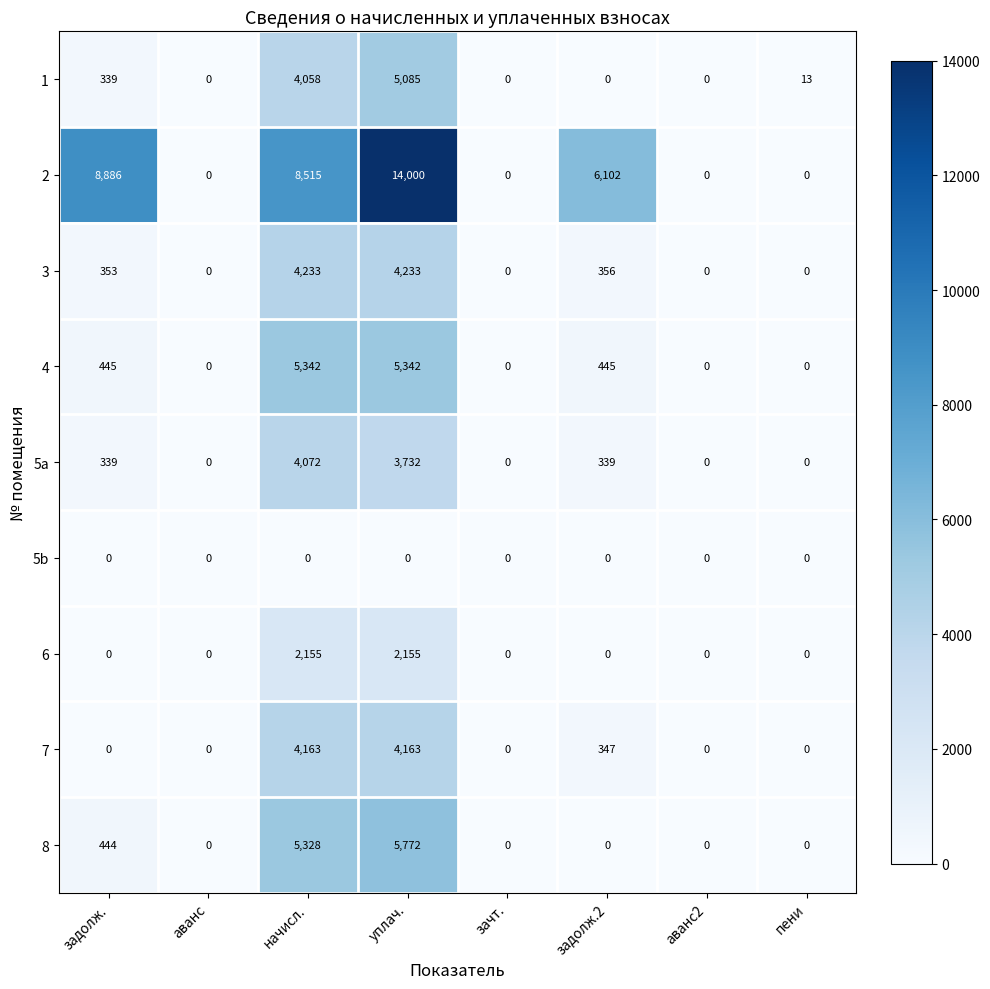

Count the number of categories in the chart.

8